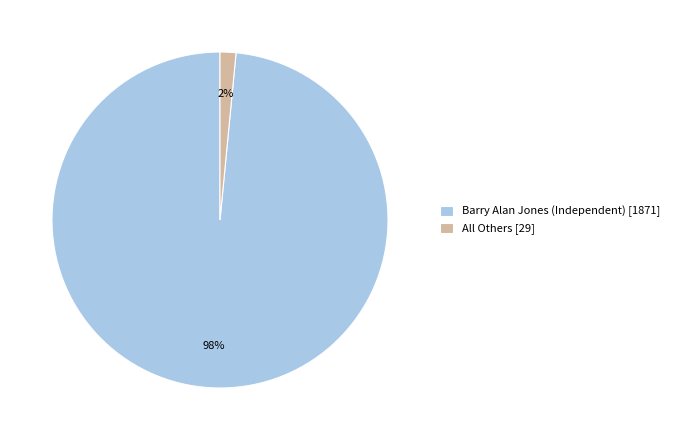

Do Barry Alan Jones (Independent) [1871] and All Others [29] together represent more than half of the pie?

Yes